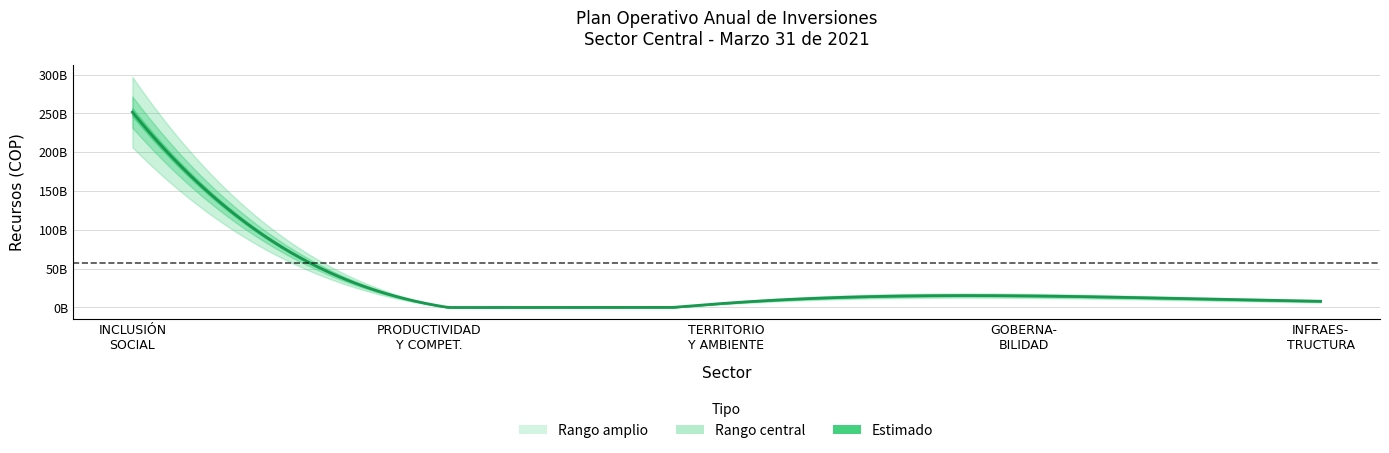

Reading left to right, what are all the values shown in this chart?

INCLUSIÓN SOCIAL Y EQUIDAD=251581979419.2	PRODUCTIVIDAD Y COMPETITIVIDAD=4273728339.8	TERRITORIO, AMBIENTE Y DESARROLLO SOSTENIBLE=5524367474.1	GOBERNABILIDAD=15000000000.0	INFRAESTRUCTURA=8000000000.0